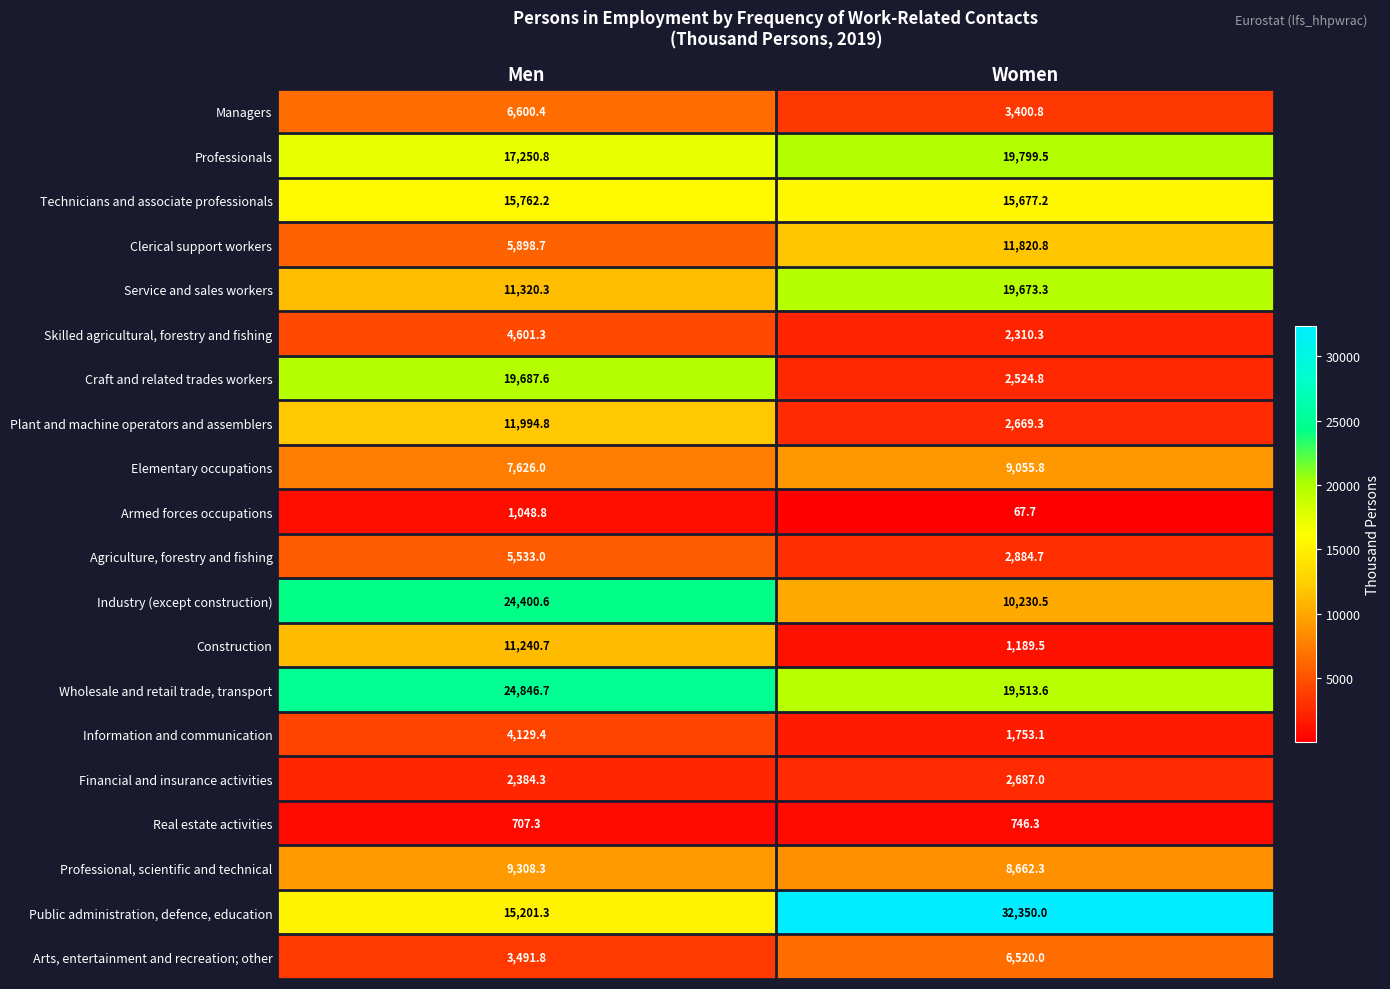

List the series in order of their peak value, highest first.

Public administration, defence, education, Wholesale and retail trade, transport, Industry (except construction), Professionals, Craft and related trades workers, Service and sales workers, Technicians and associate professionals, Plant and machine operators and assemblers, Clerical support workers, Construction, Professional, scientific and technical, Elementary occupations, Managers, Arts, entertainment and recreation; other, Agriculture, forestry and fishing, Skilled agricultural, forestry and fishing, Information and communication, Financial and insurance activities, Armed forces occupations, Real estate activities